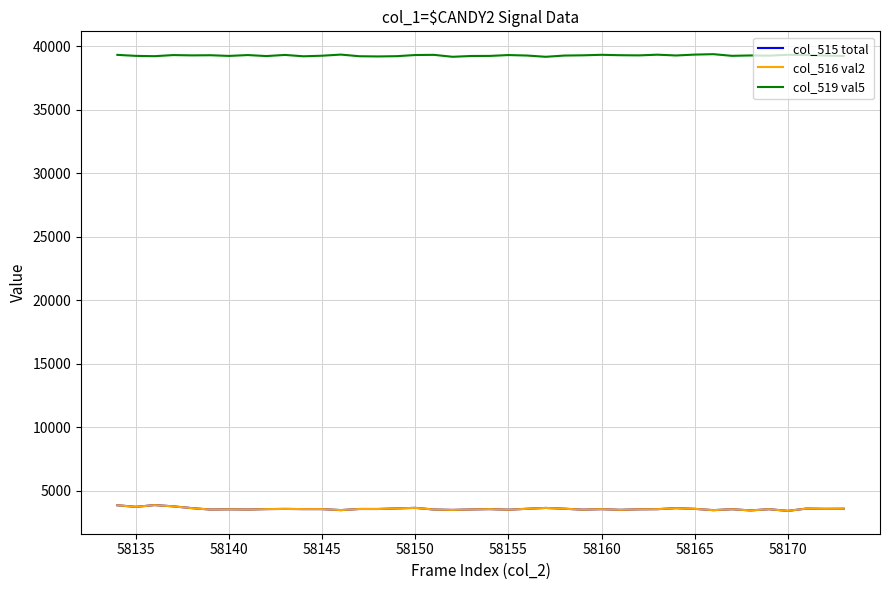

What is the minimum value shown in the chart?

3430